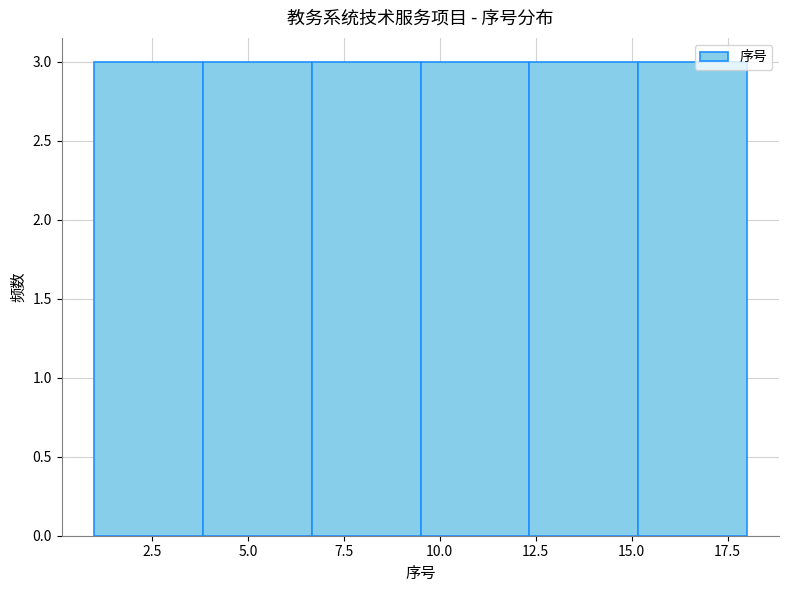

Reading left to right, transcribe this chart: for each bar, give the range it covers on the x-axis and its height. Neither the bar edges nor the heights are printed on the chart, so give them approximately, as read against the axes.

1.0 to 4.0: 3
4.0 to 6.5: 3
6.5 to 9.5: 3
9.5 to 12.5: 3
12.5 to 15.0: 3
15.0 to 18.0: 3